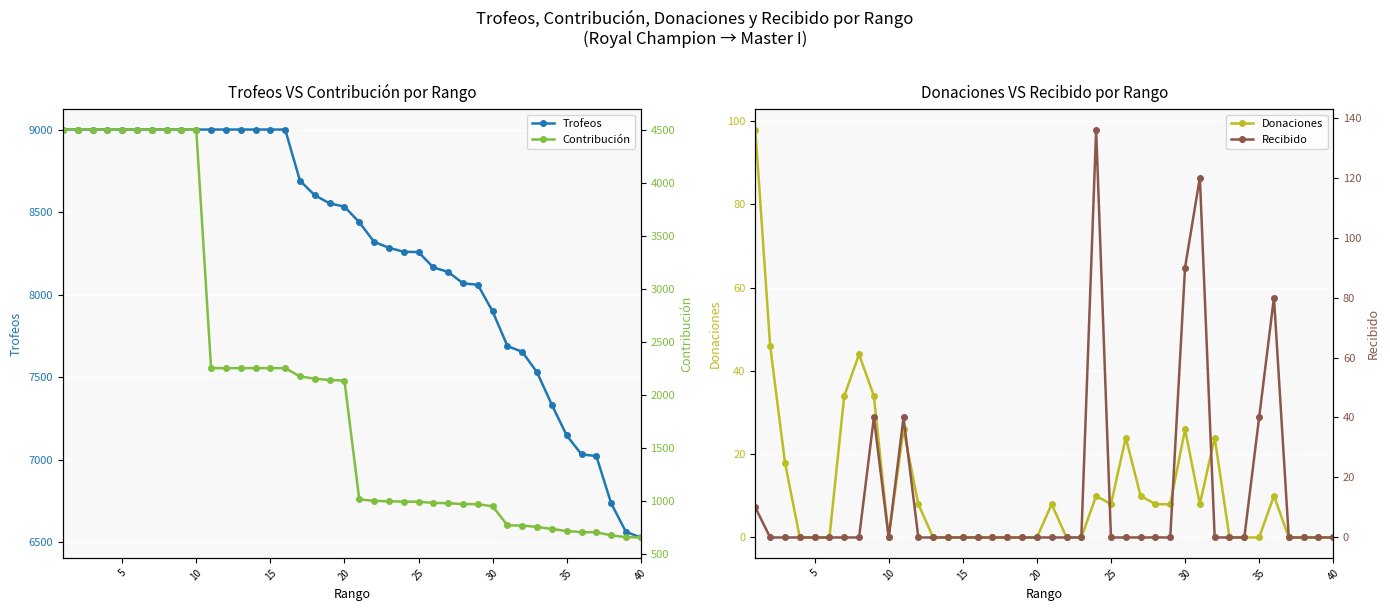

What is the difference between the second highest and minimum values in the Trofeos series?

2470